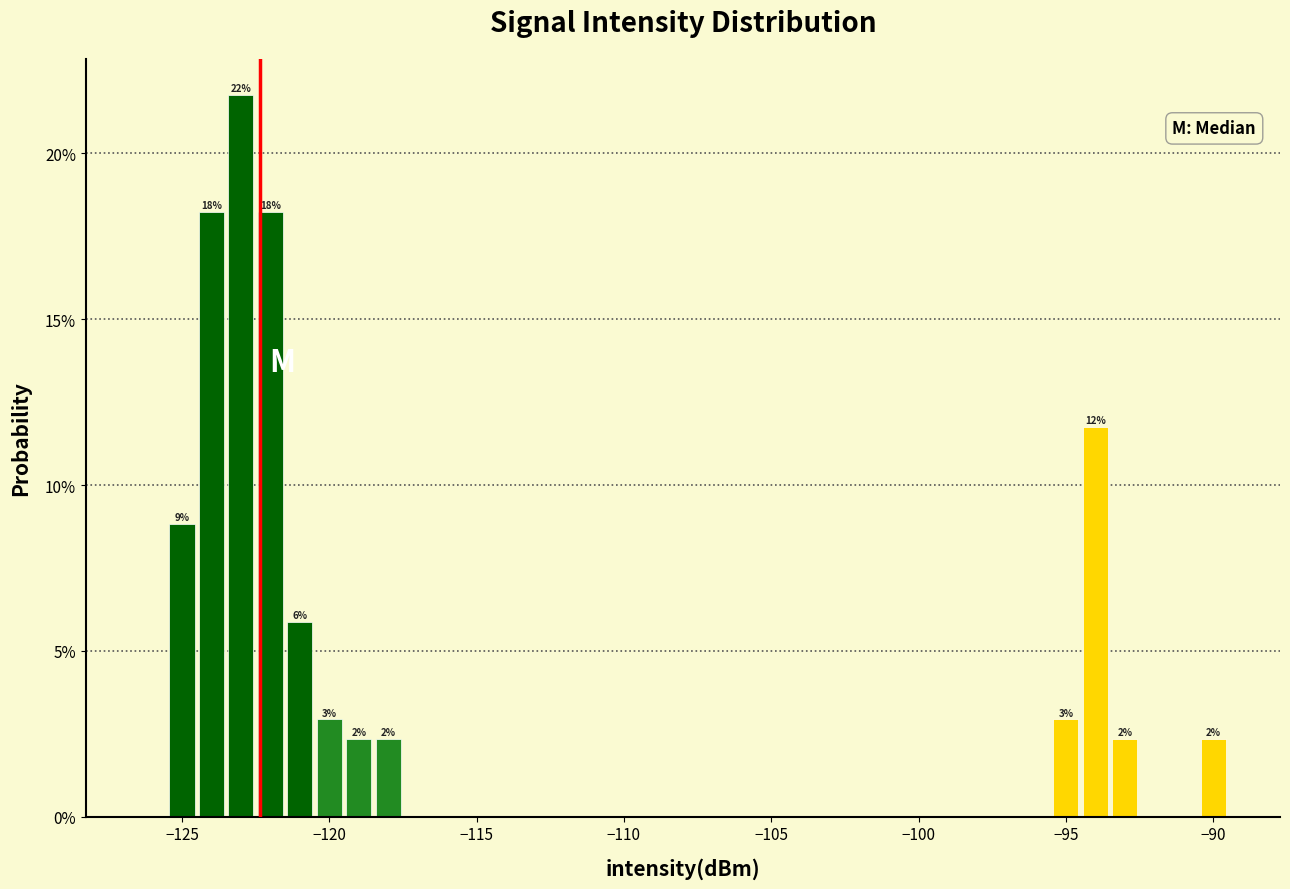

Read against the x-axis, roughly where is the centre of the tallest bar?

-123.0